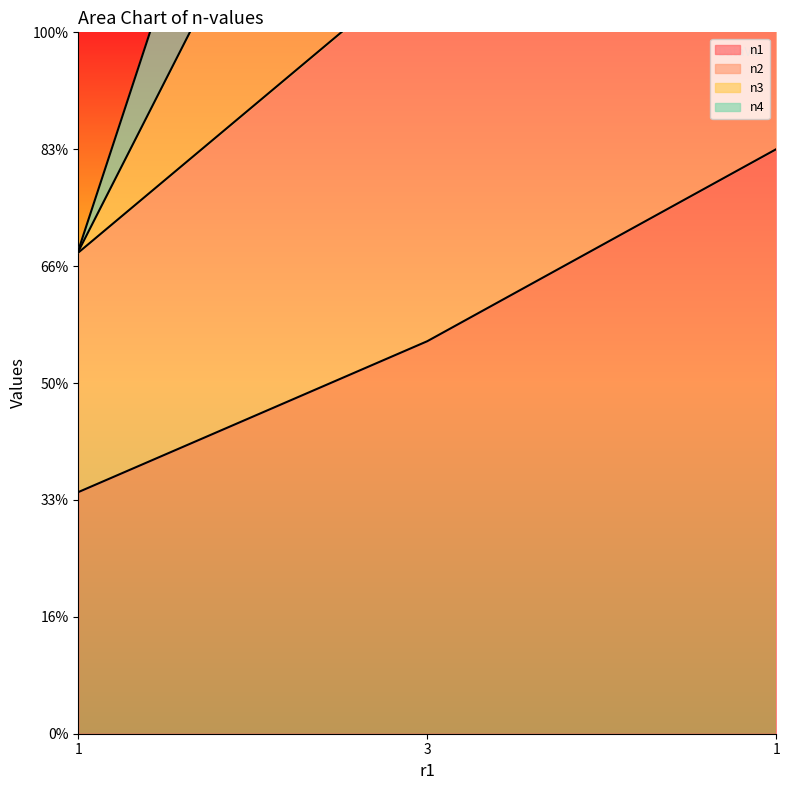

What is the value of the n1 point at the 2nd from the left?

335.7